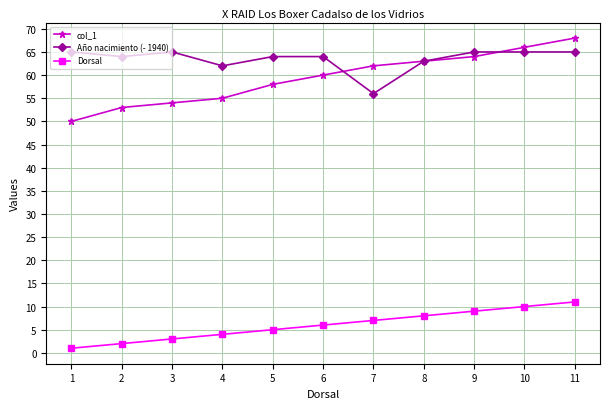

What is the difference between the highest and lowest values at 5?

59